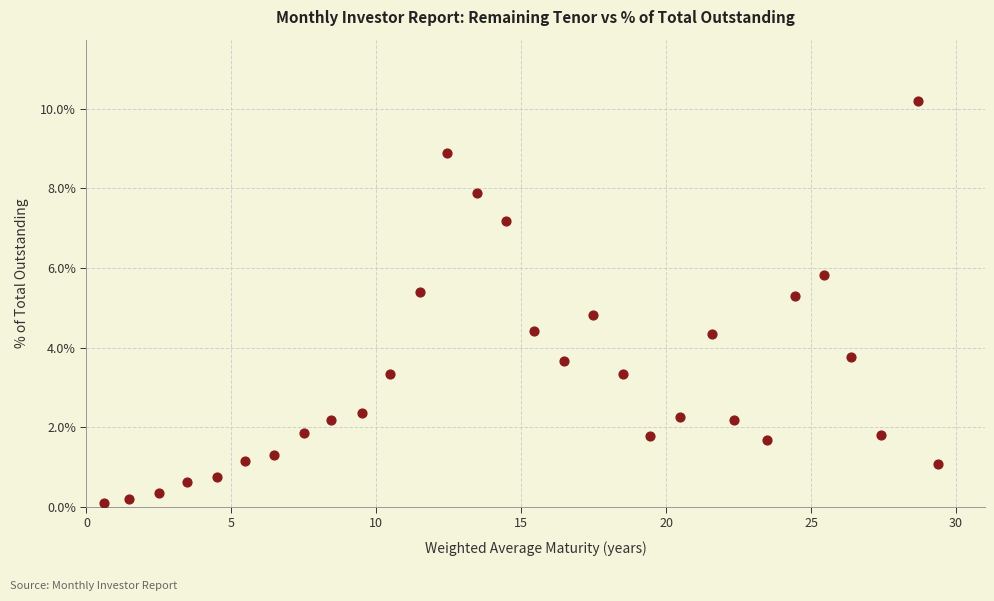

What is the range of X values (max minus min)?

28.8